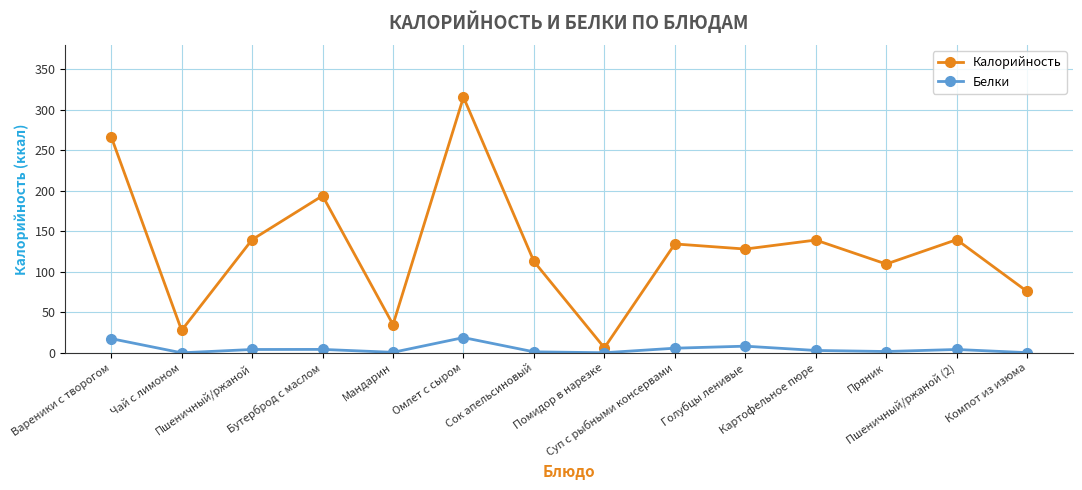

Which series has the largest total across all categories?

Калорийность